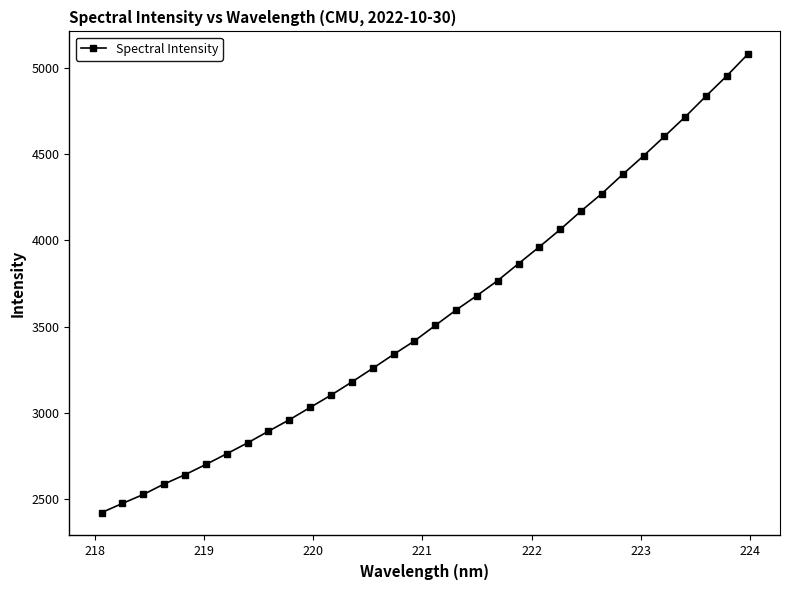

What is the average value?

3564.5